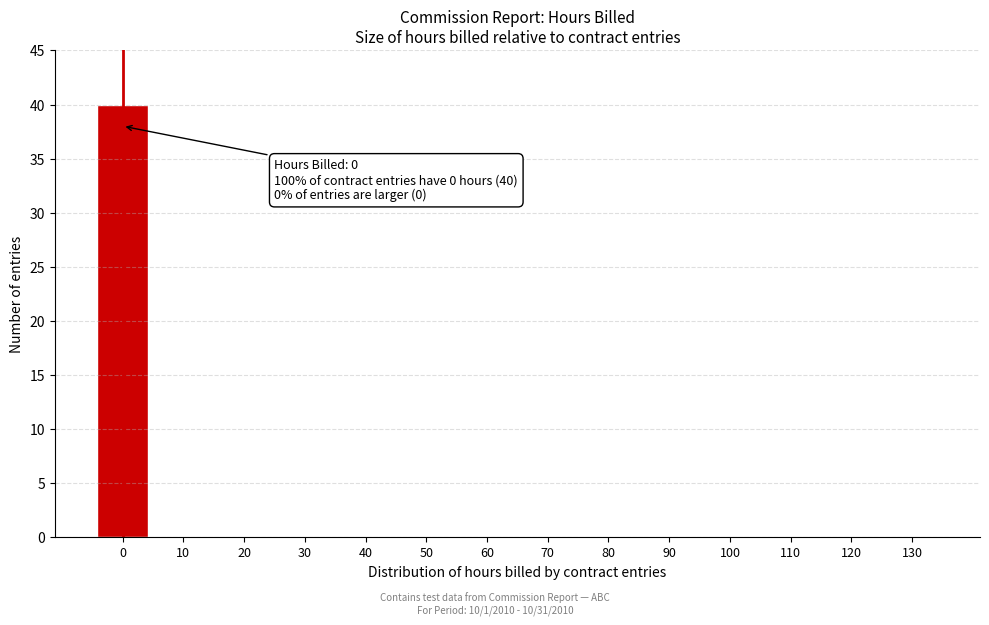

Reading left to right, transcribe all the data shown in this chart.

0=40	10=0	20=0	30=0	40=0	50=0	60=0	70=0	80=0	90=0	100=0	110=0	120=0	130=0